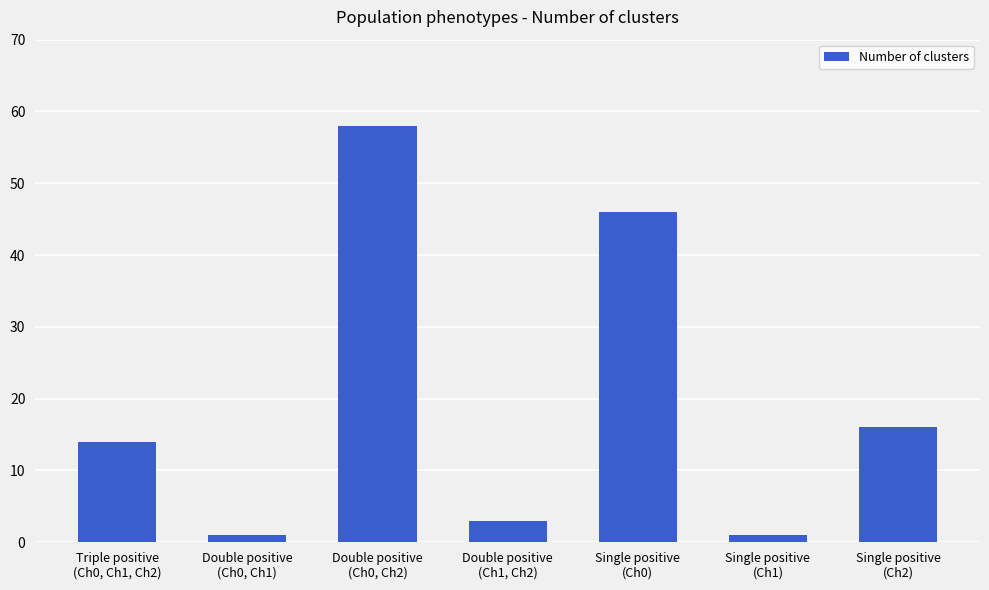

Reading right to left, list all the values displayed in this chart.

Single positive
(Ch2)=16	Single positive
(Ch1)=1	Single positive
(Ch0)=46	Double positive
(Ch1, Ch2)=3	Double positive
(Ch0, Ch2)=58	Double positive
(Ch0, Ch1)=1	Triple positive
(Ch0, Ch1, Ch2)=14